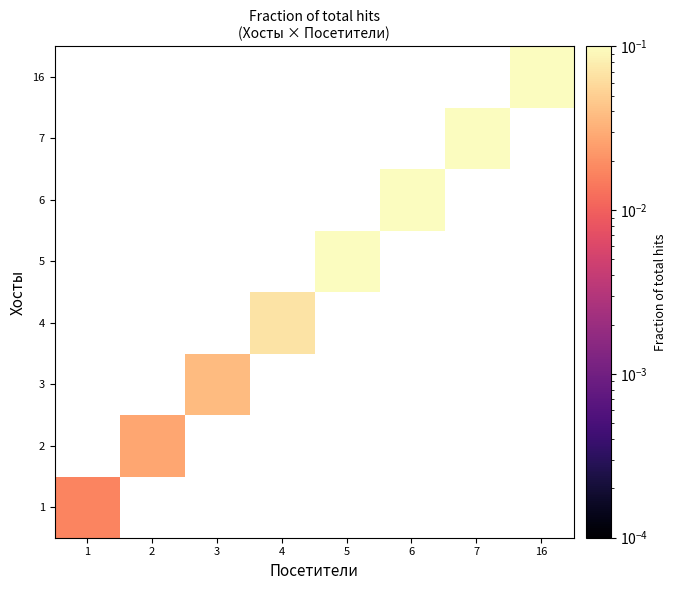

Which label corresponds to the smallest value in the chart?

1